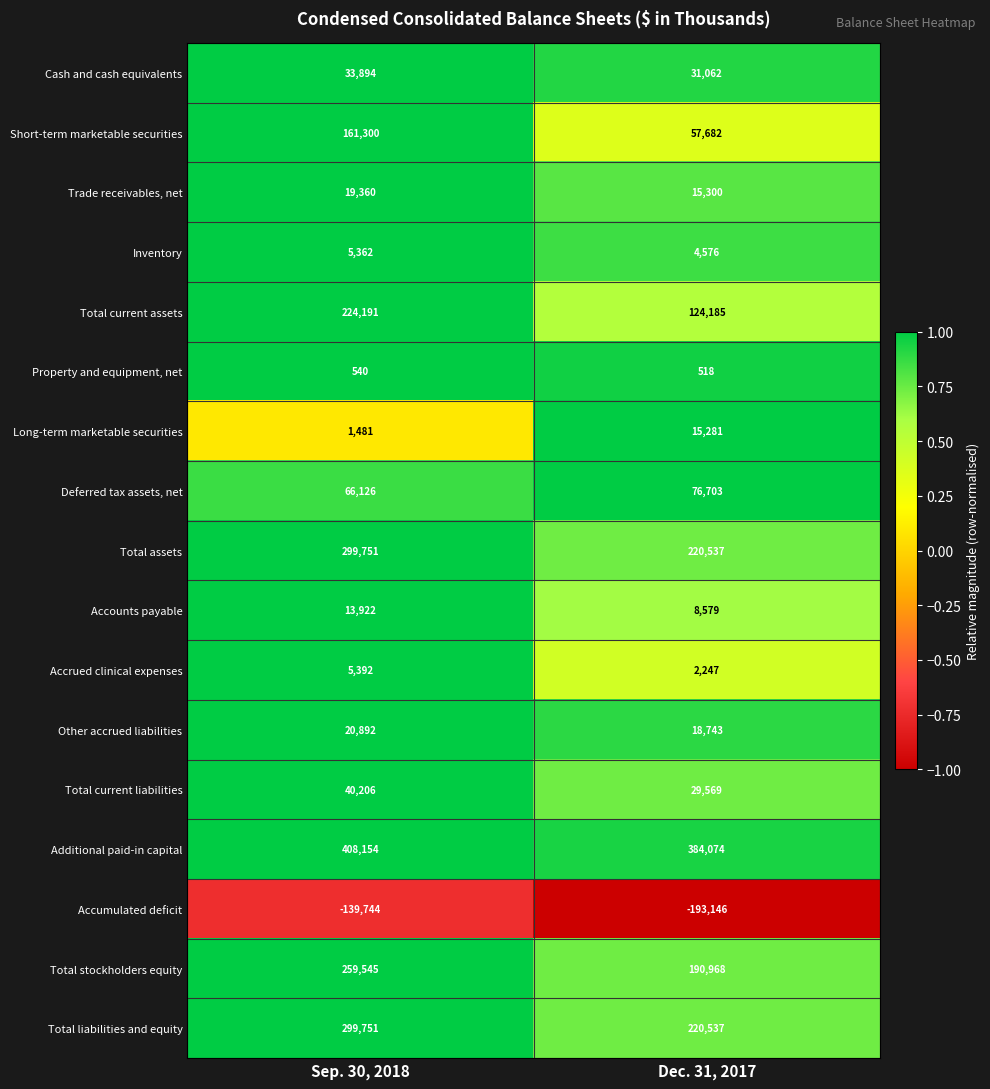

True or false: Total current assets has a value of 124185 at Dec. 31, 2017.

True